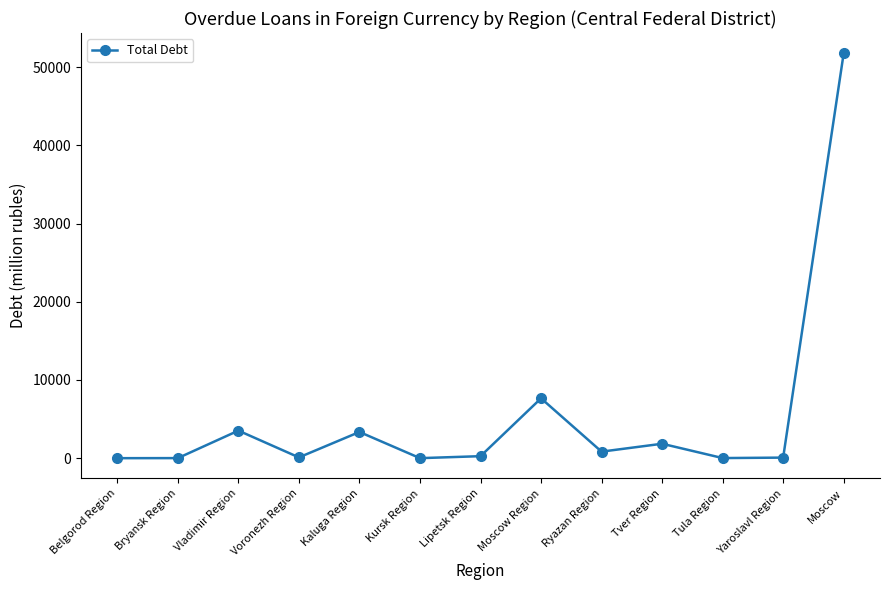

What is the difference between the maximum and minimum values?

51783